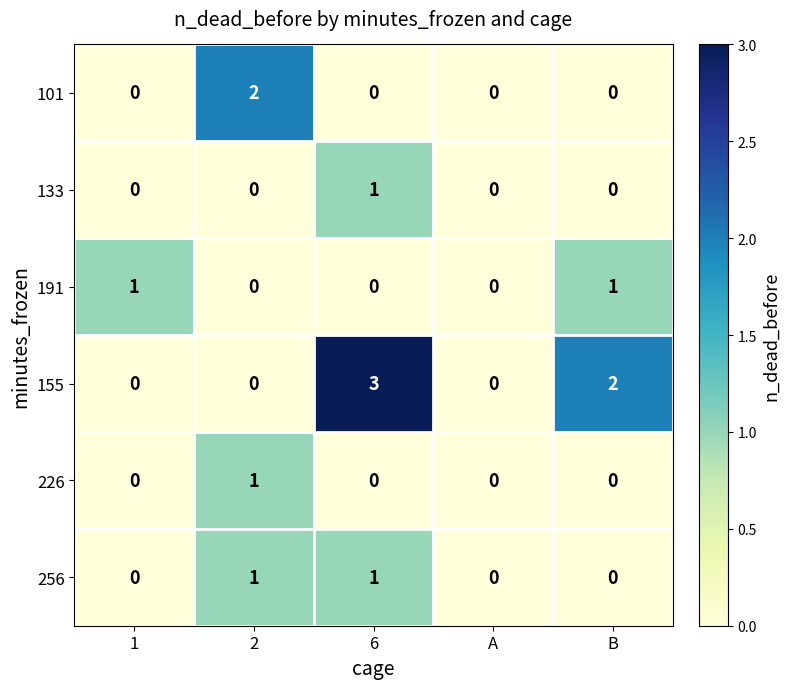

Reading left to right, what are all the values shown in this chart?

101: 0	2	0	0	0
133: 0	0	1	0	0
191: 1	0	0	0	1
155: 0	0	3	0	2
226: 0	1	0	0	0
256: 0	1	1	0	0